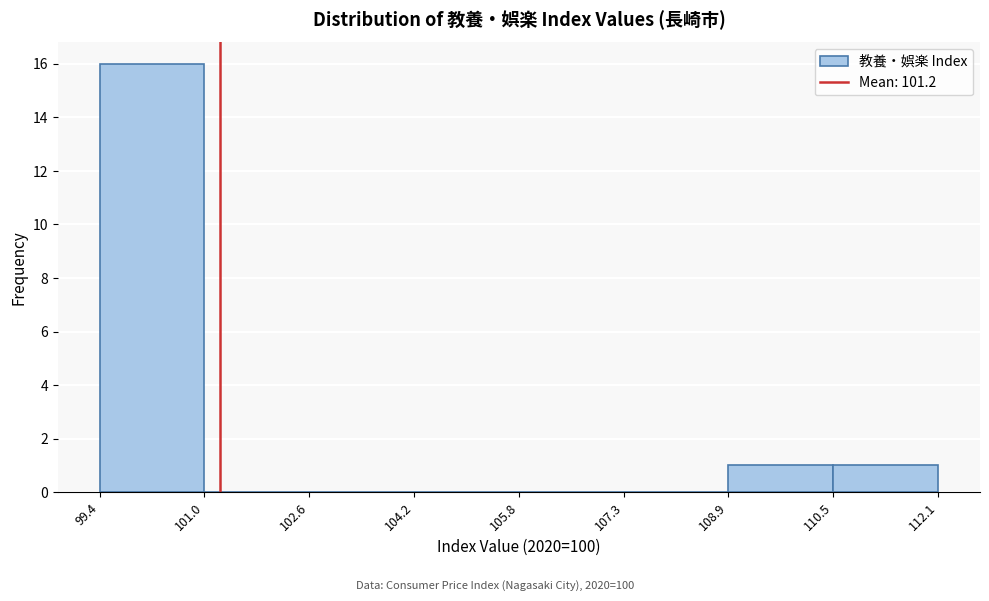

How tall is the bar that spans 99.4 to 101.0 on the x-axis? The values are not printed on the chart, so give them approximately, as read against the axis.

16